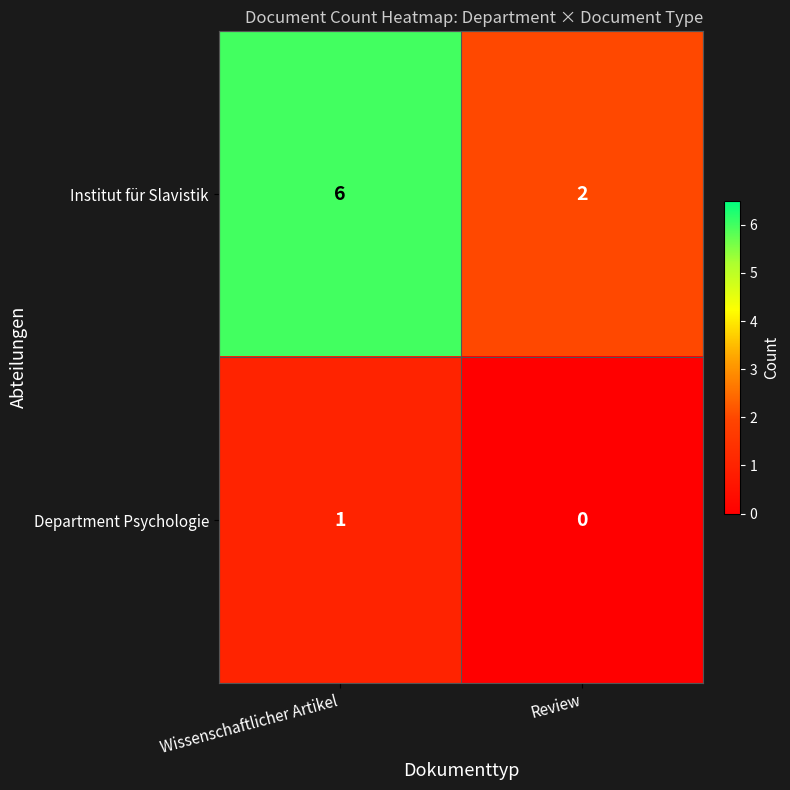

The value of Department Psychologie at Review is 0. True or false?

True